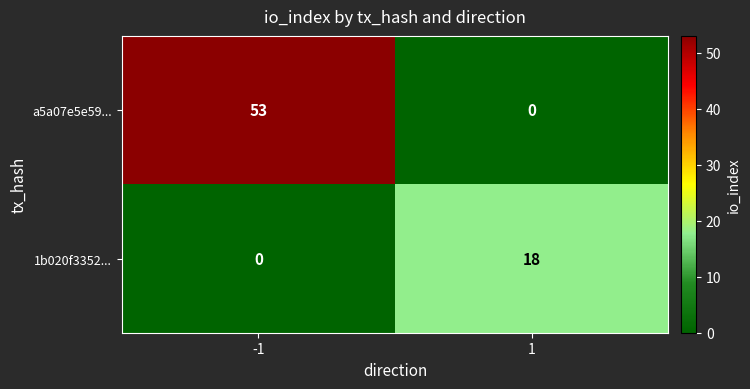

Rank the series by their maximum value, from highest to lowest.

a5a07e5e59..., 1b020f3352...